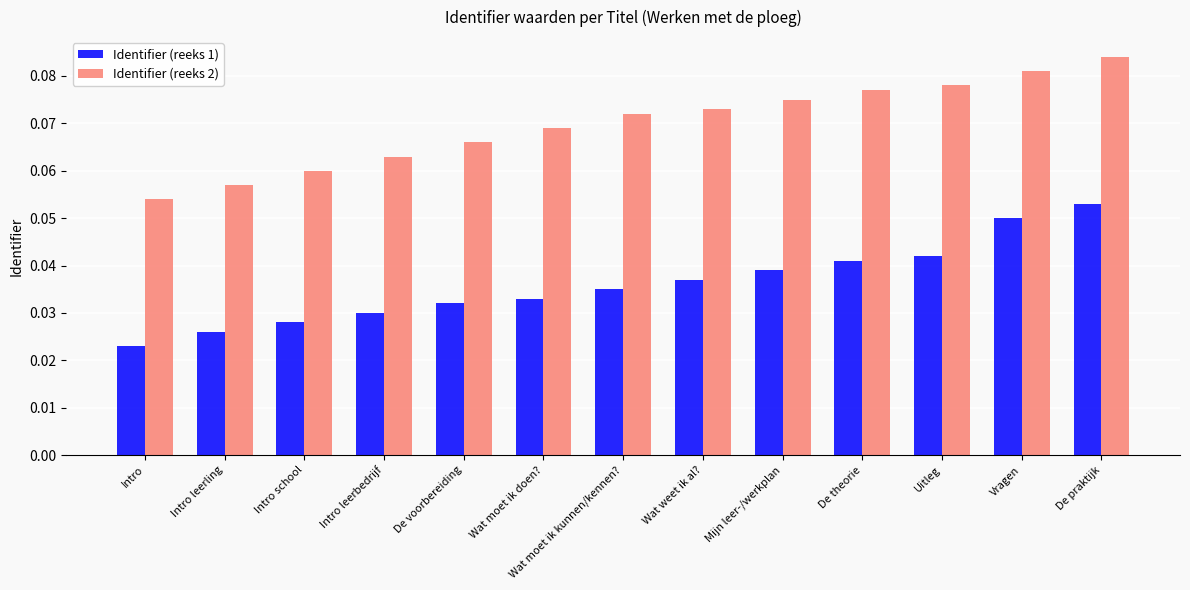

The Identifier (reeks 1) series shows 0.1 at Uitleg. True or false?

False